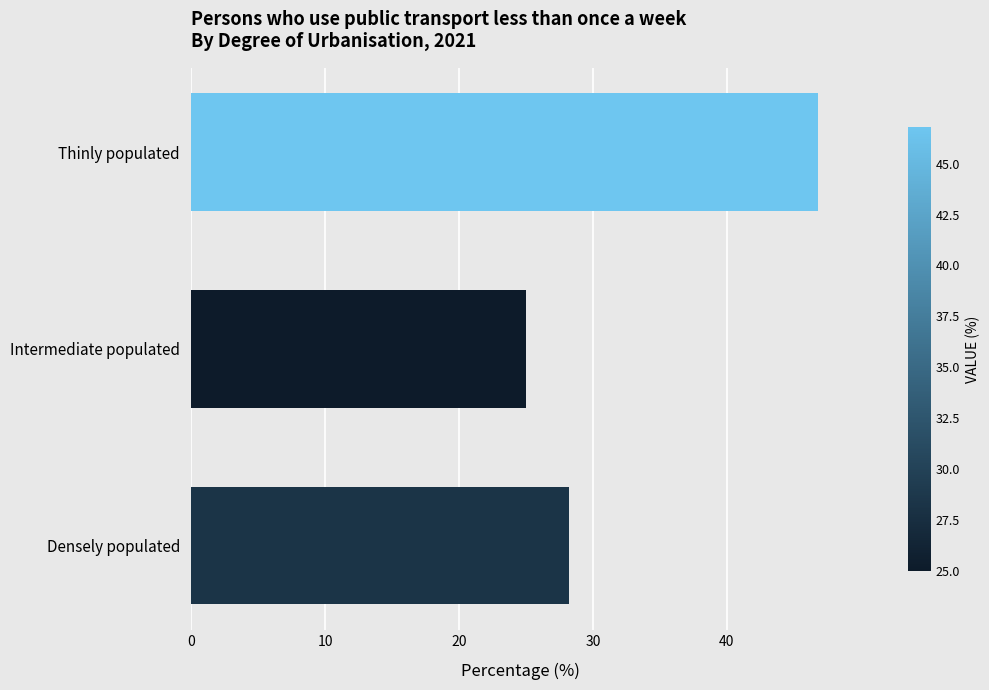

Does the chart contain any negative values?

No